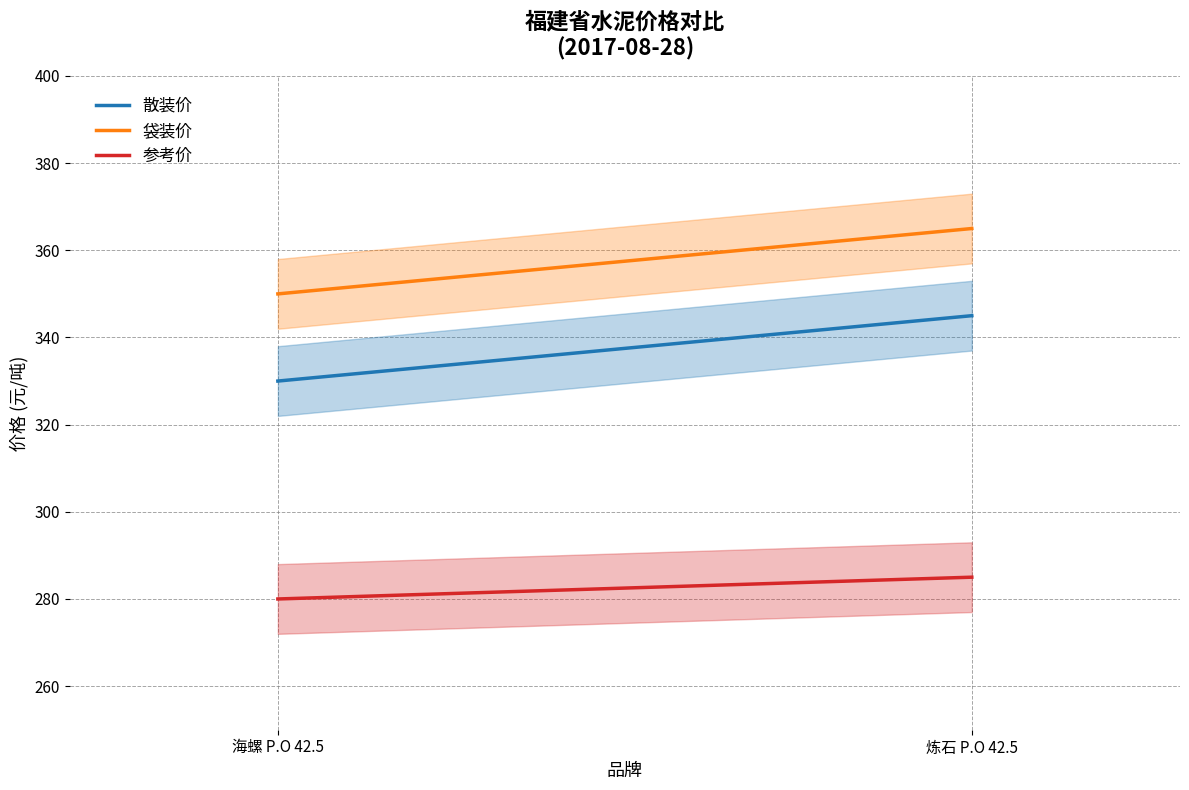

Rank the categories by 袋装价 value from lowest to highest.

海螺 P.O 42.5, 炼石 P.O 42.5